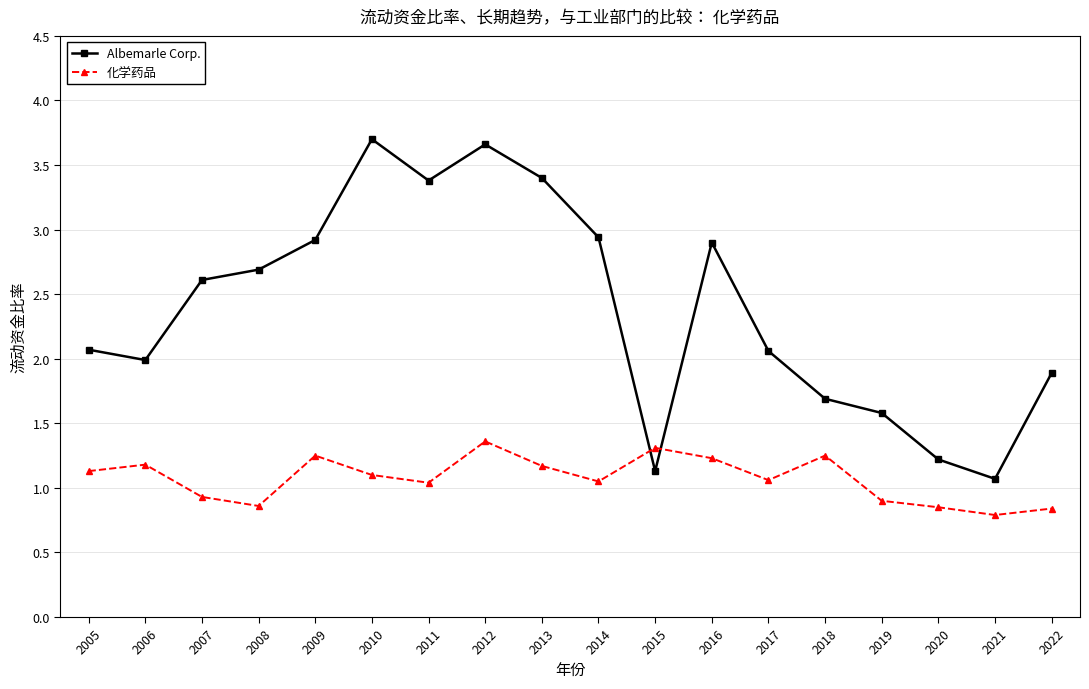

Does the chart display data point markers on the line(s)?

Yes